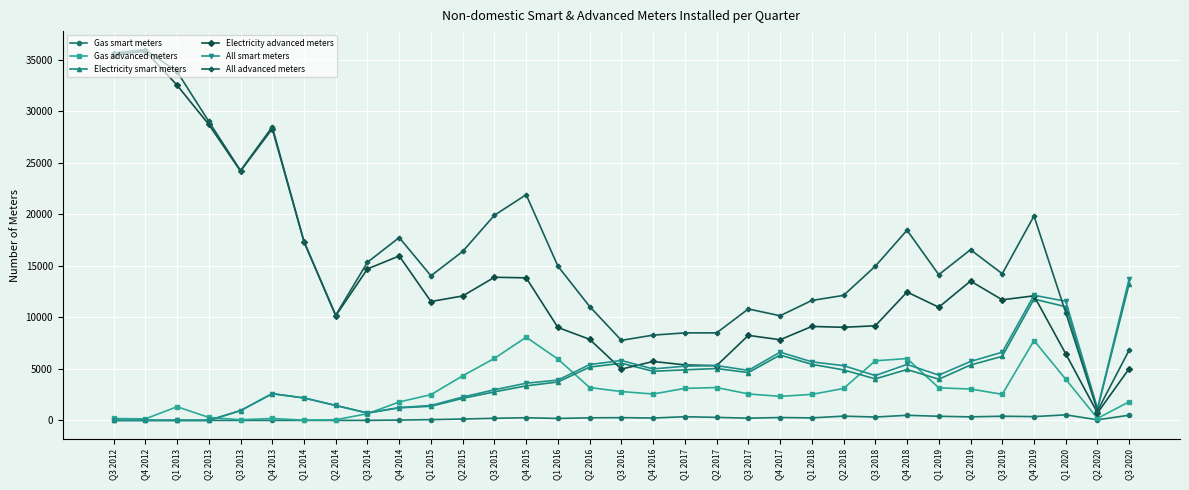

What is the label of the 13th point from the left?

Q3 2015